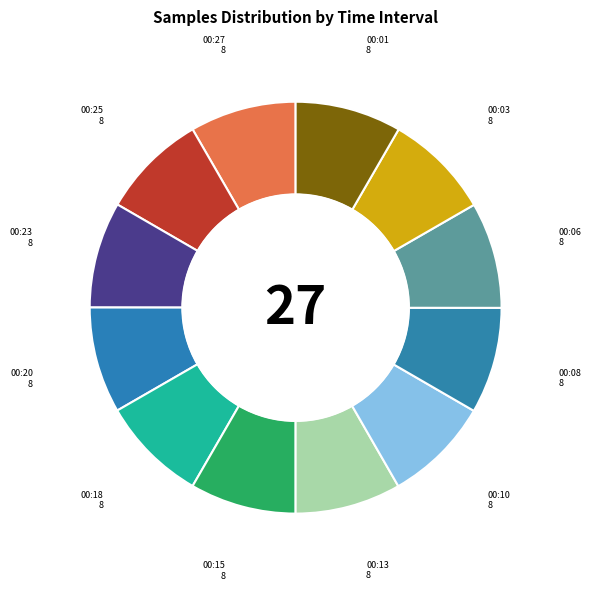

Approximately how many times larger is the value at 27 compared to 27?

1.0